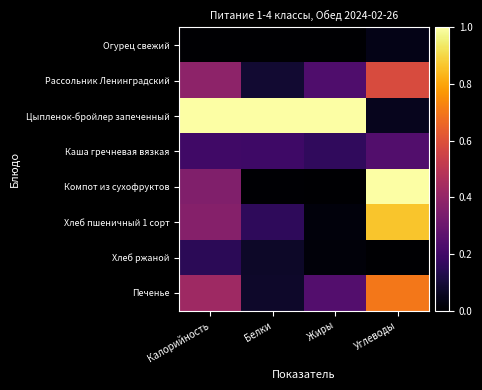

Which series has the largest range (max minus min)?

Компот из сухофруктов